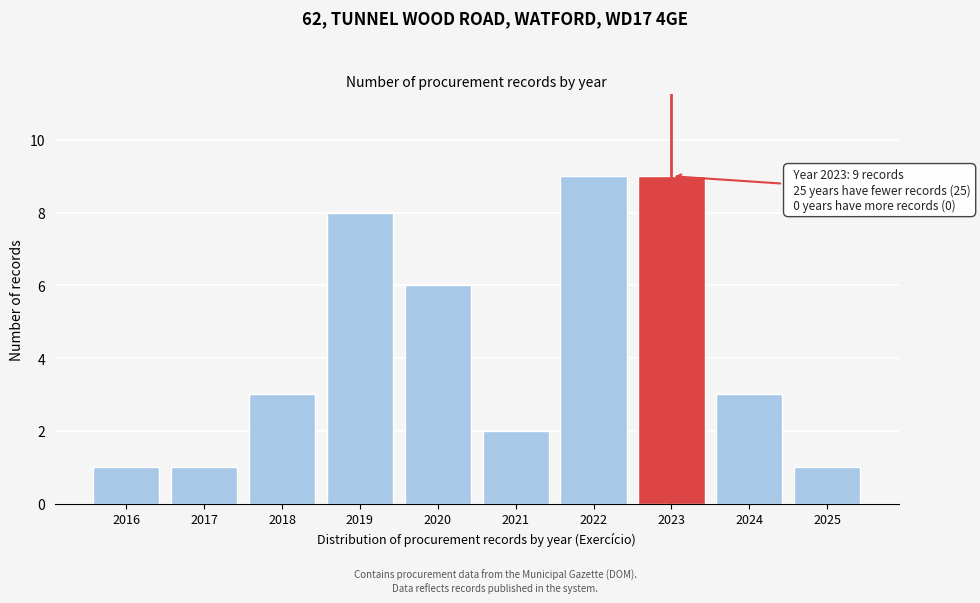

Reading left to right, transcribe all the data shown in this chart.

1	1	3	8	6	2	9	9	3	1